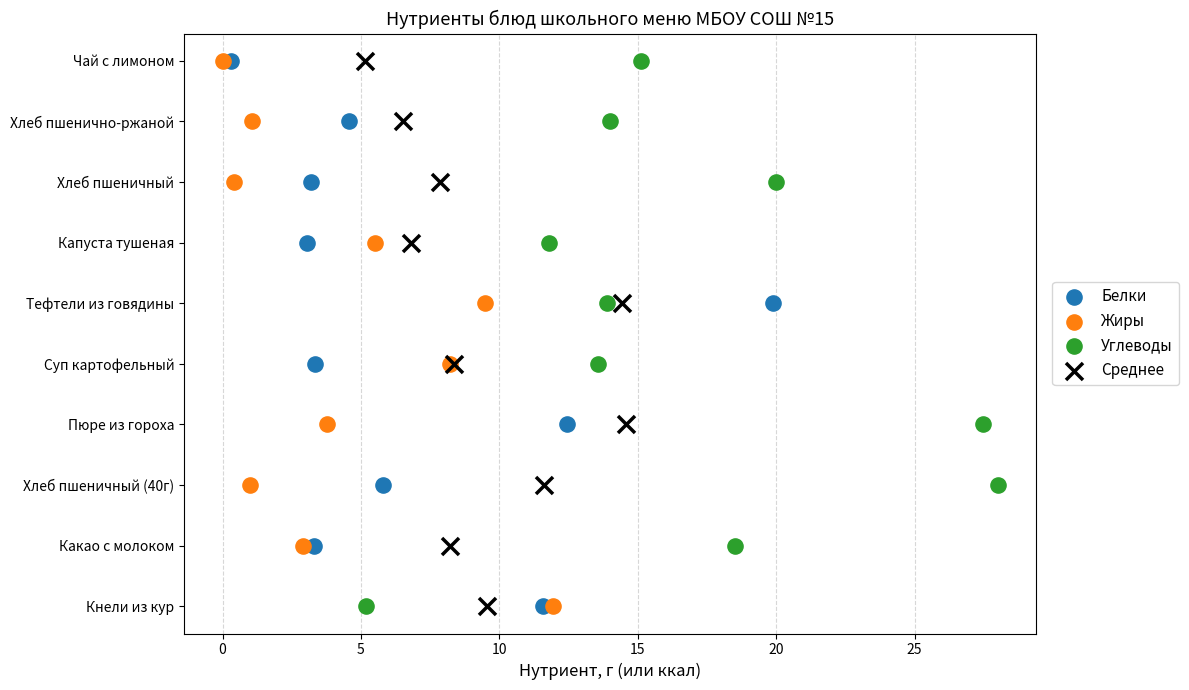

What are all the series names shown in the legend?

Белки, Жиры, Углеводы, Среднее